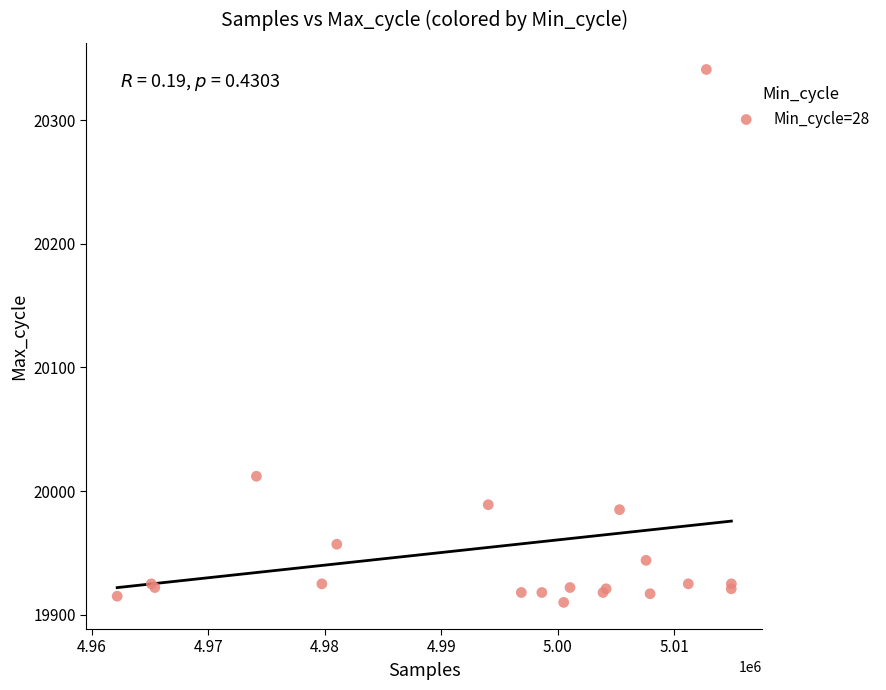

What Y value in the scatter plot is closest to 20125?

20012